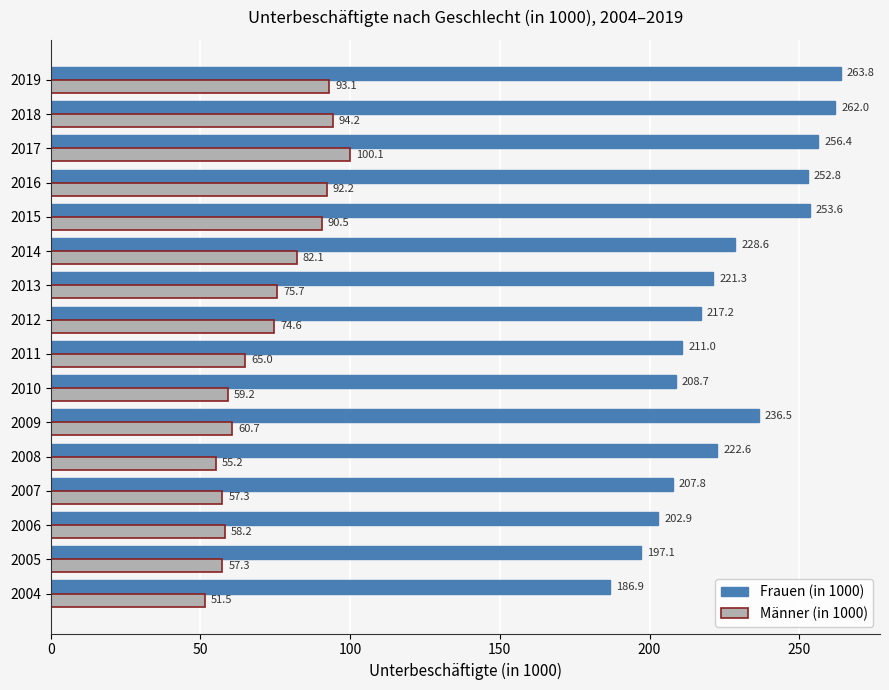

At which category is the sum across all series the highest?

2019